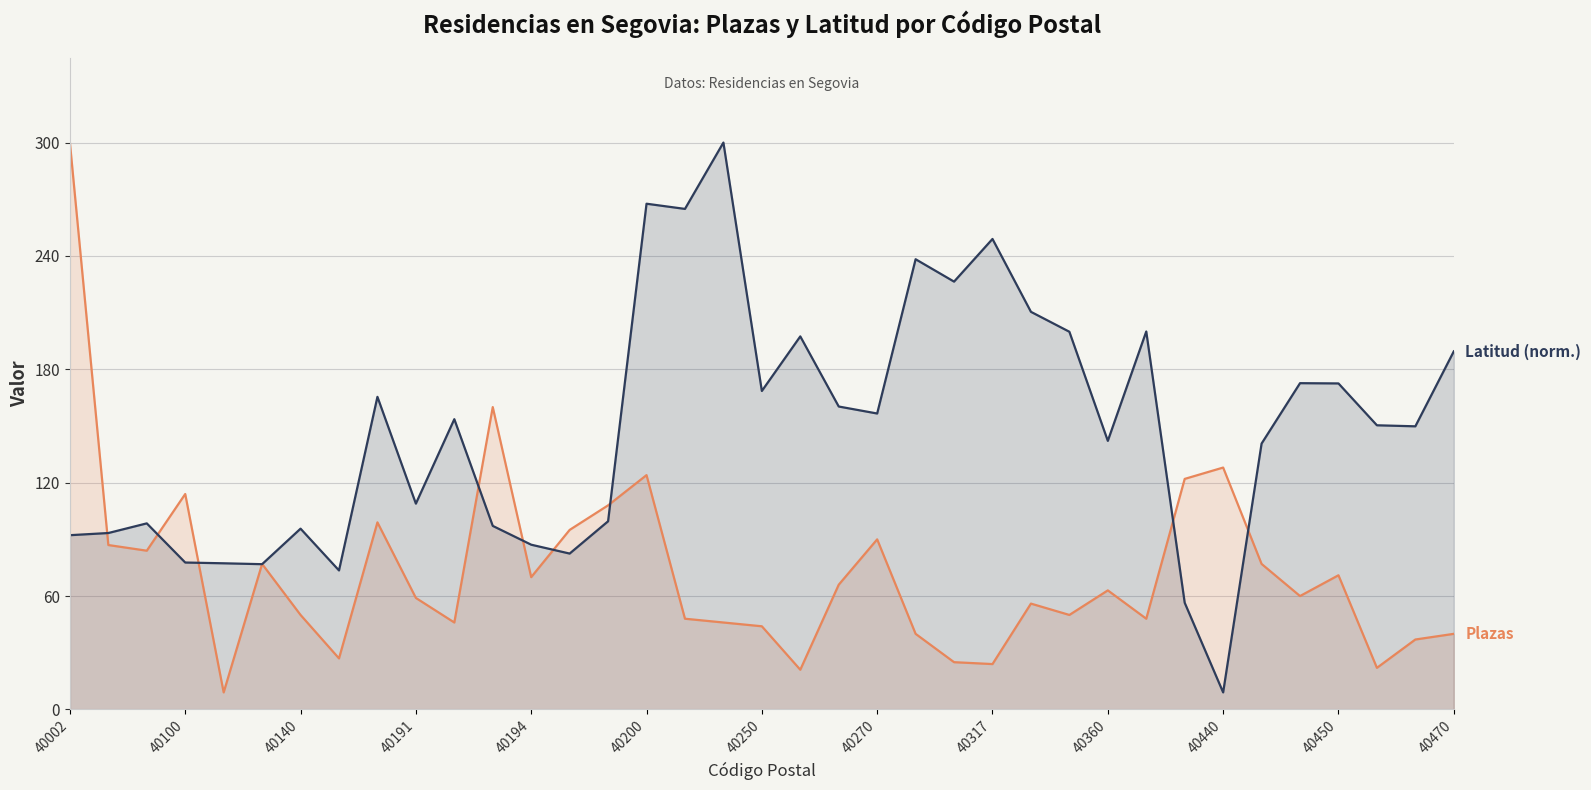

What is the average value of the Plazas series?

72.6